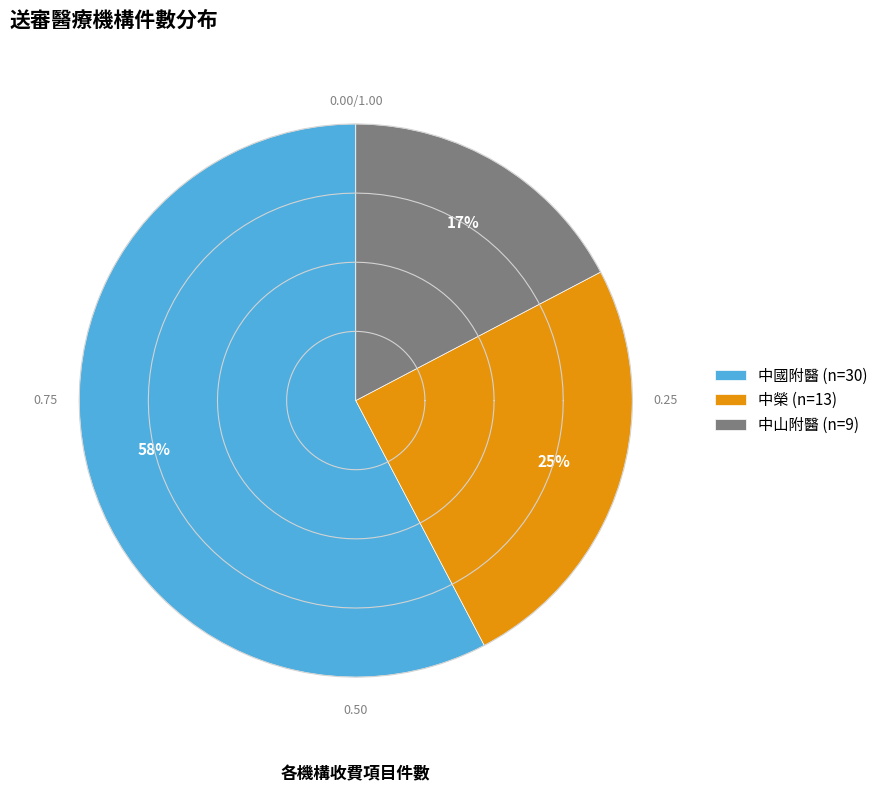

How many segments does this pie chart have?

3